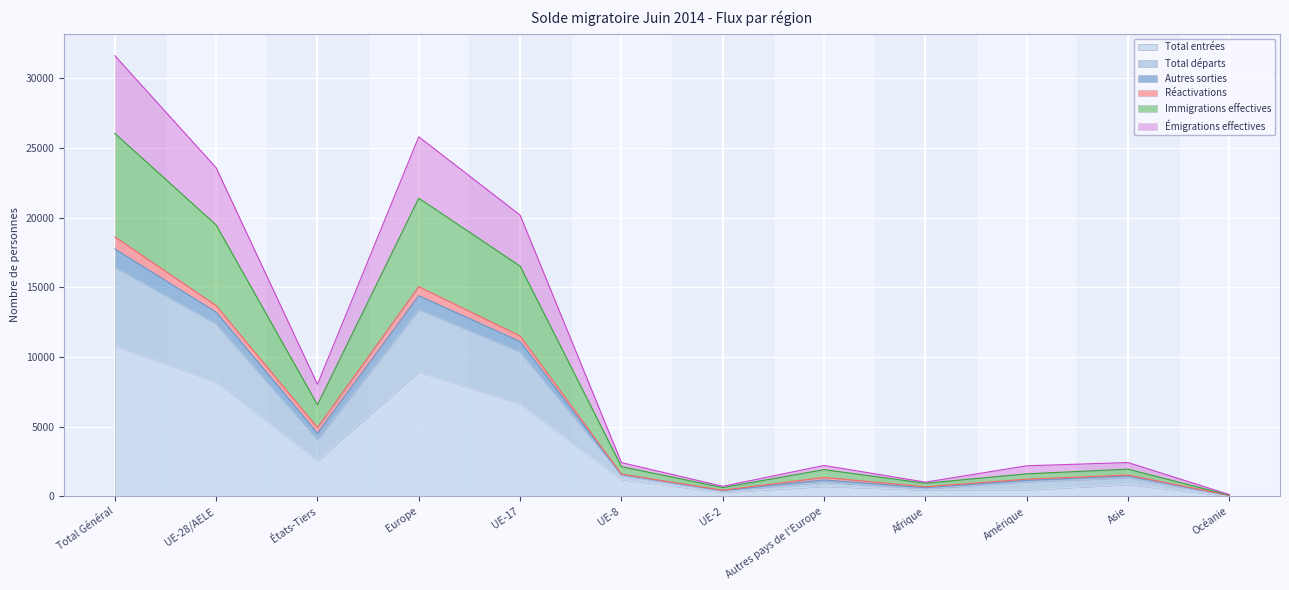

The value of Total entrées at UE-8 is 1223. True or false?

True